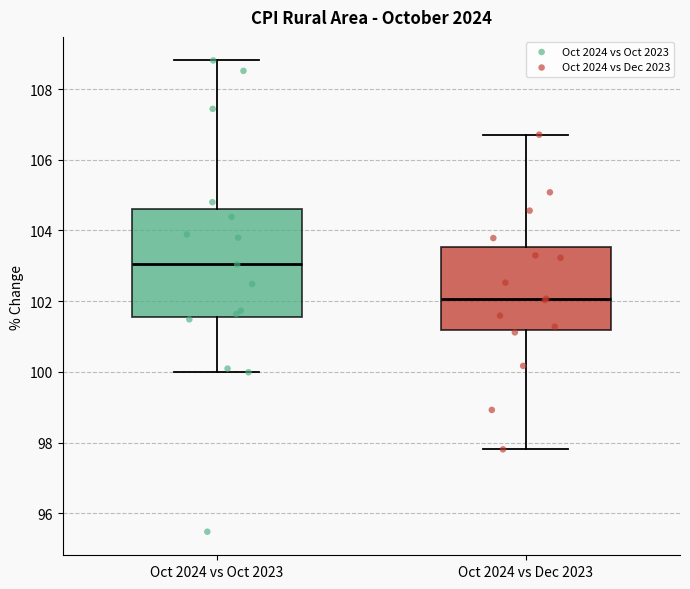

Which box has the lowest median line?

Oct 2024 vs Dec 2023